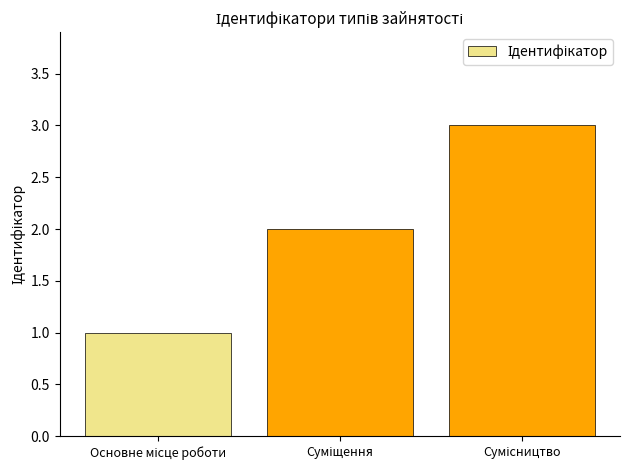

Count the values in the range 1 to 3.

3